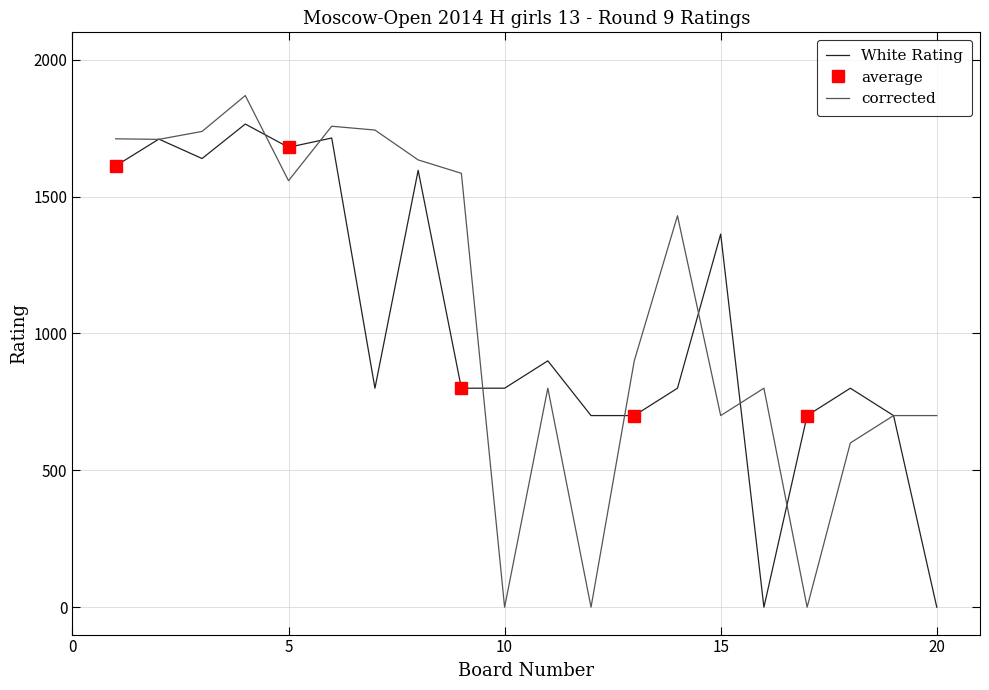

At which label does Black Rating reach its peak?

4